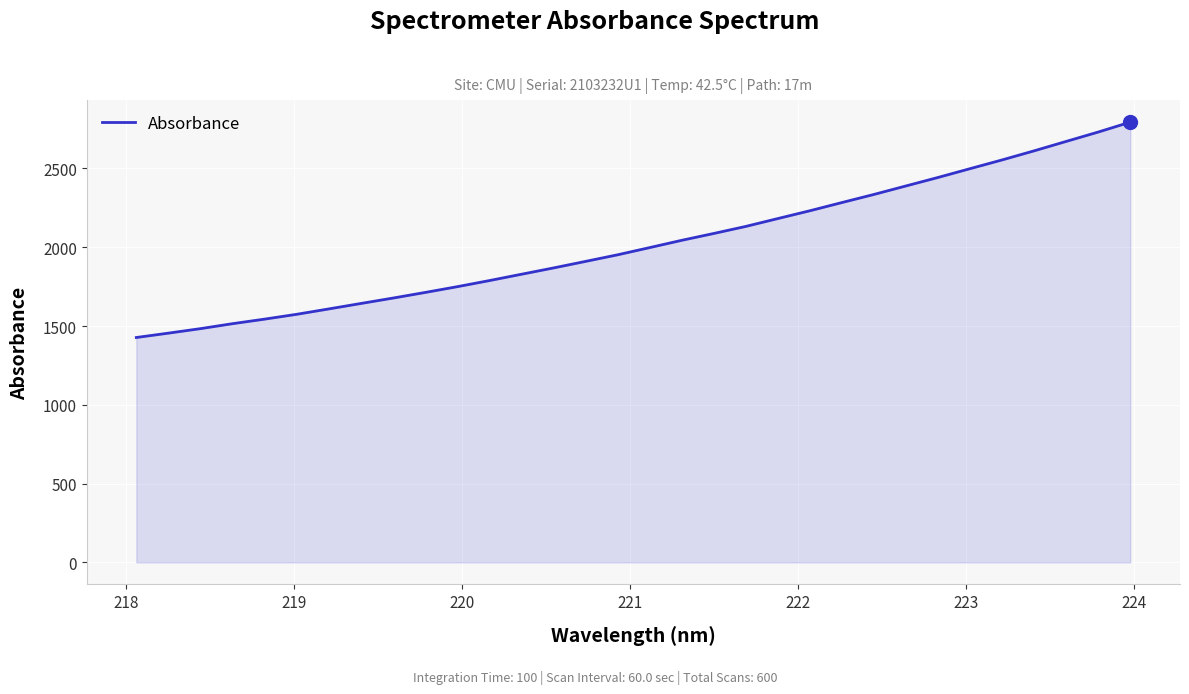

What is the sum of all values?

64733.5